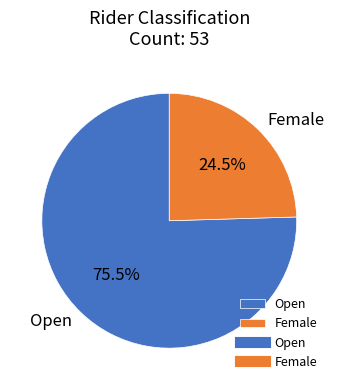

How much of the chart is everything except Open?

24.5%